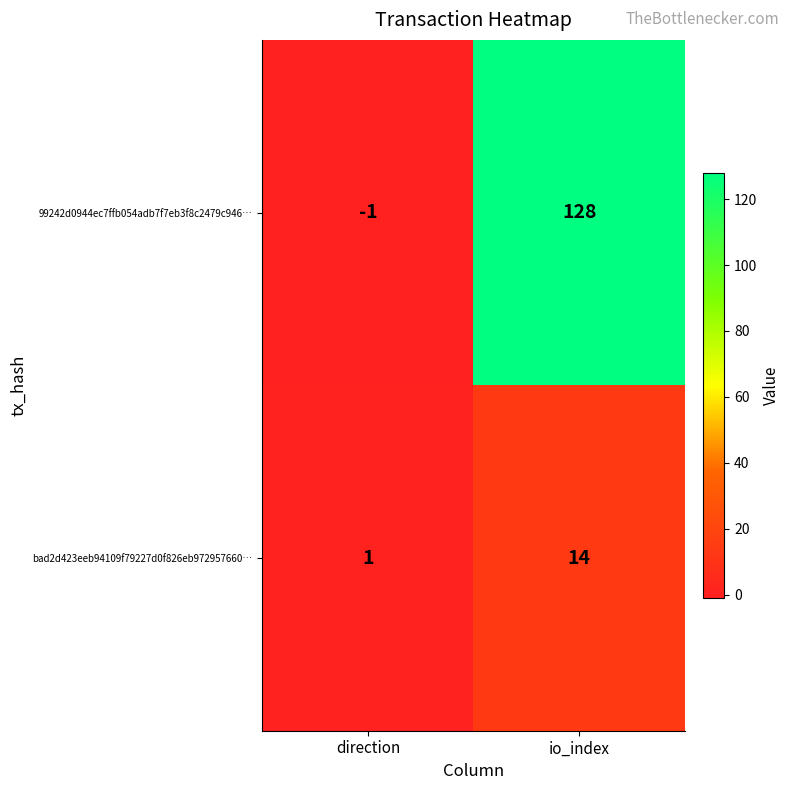

Rank the series by their average value, from lowest to highest.

bad2d423eeb94109f79227d0f826eb972957660…, 99242d0944ec7ffb054adb7f7eb3f8c2479c946…